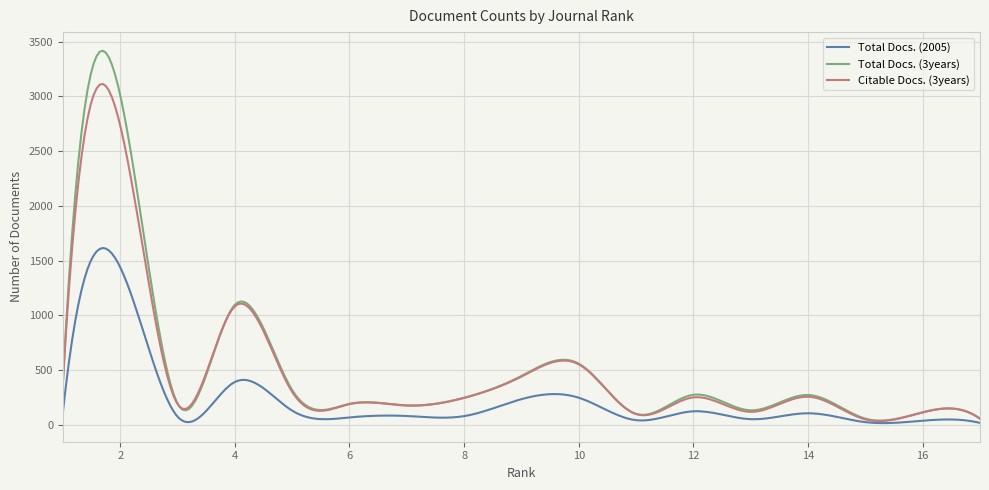

Which series has the largest range (max minus min)?

Total Docs. (3years)